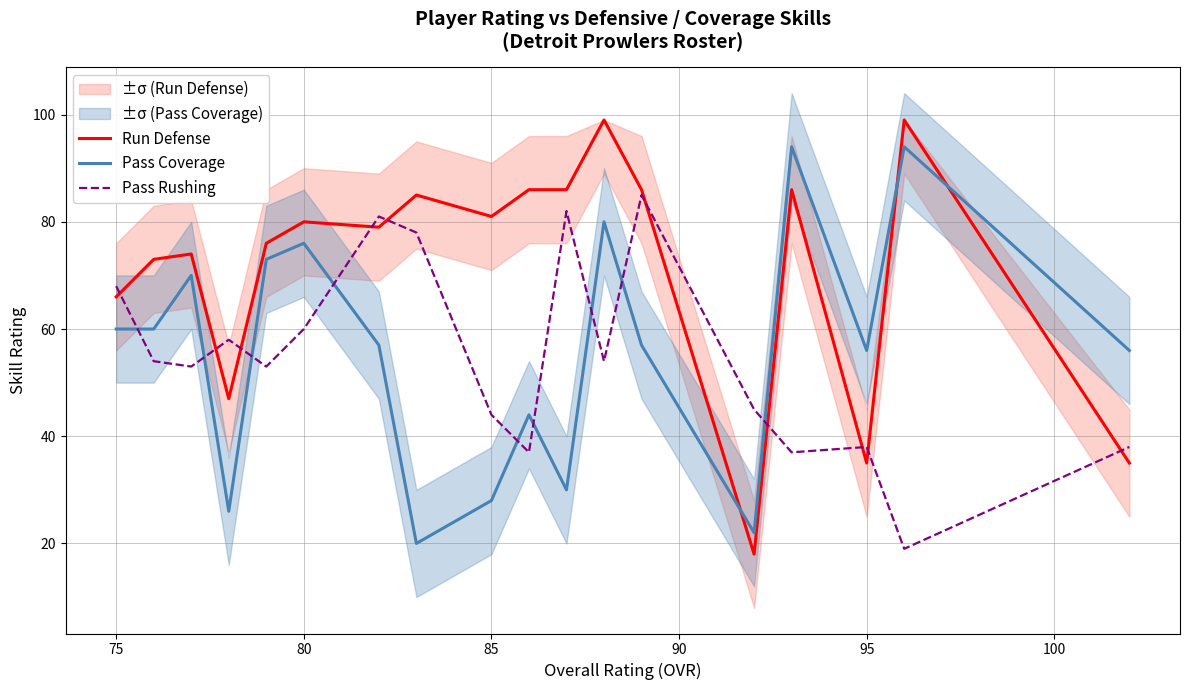

At how many categories does at least one series exceed 82?

7